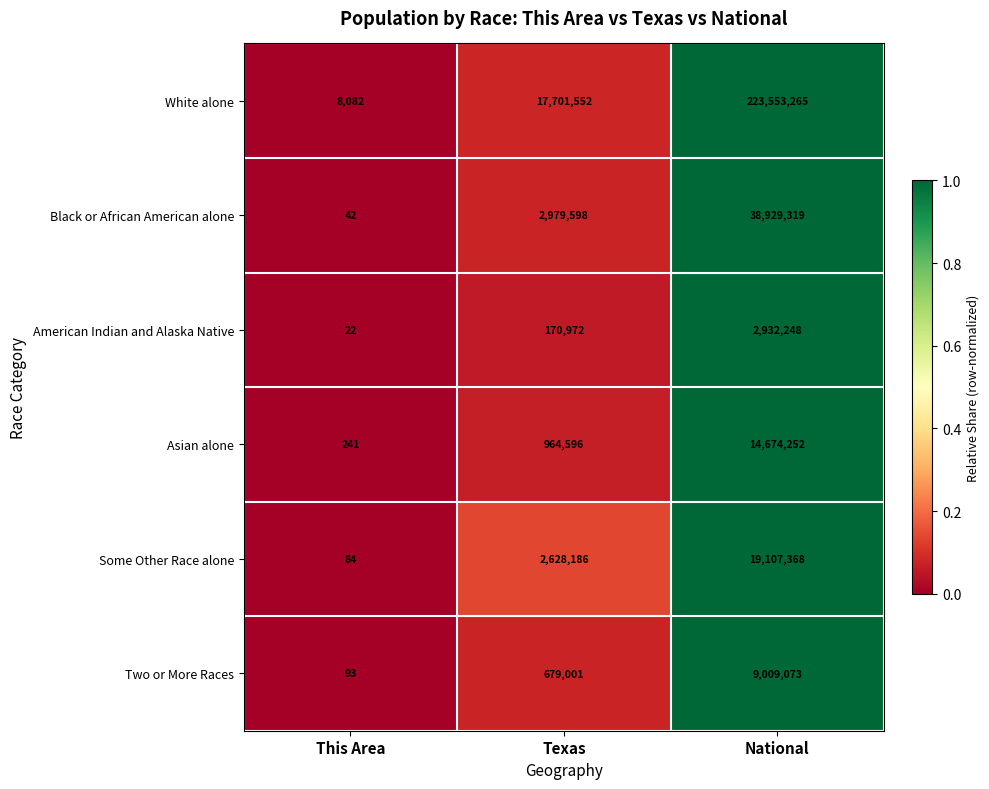

Is the value of Asian alone at This Area greater than the value of White alone at Texas?

No